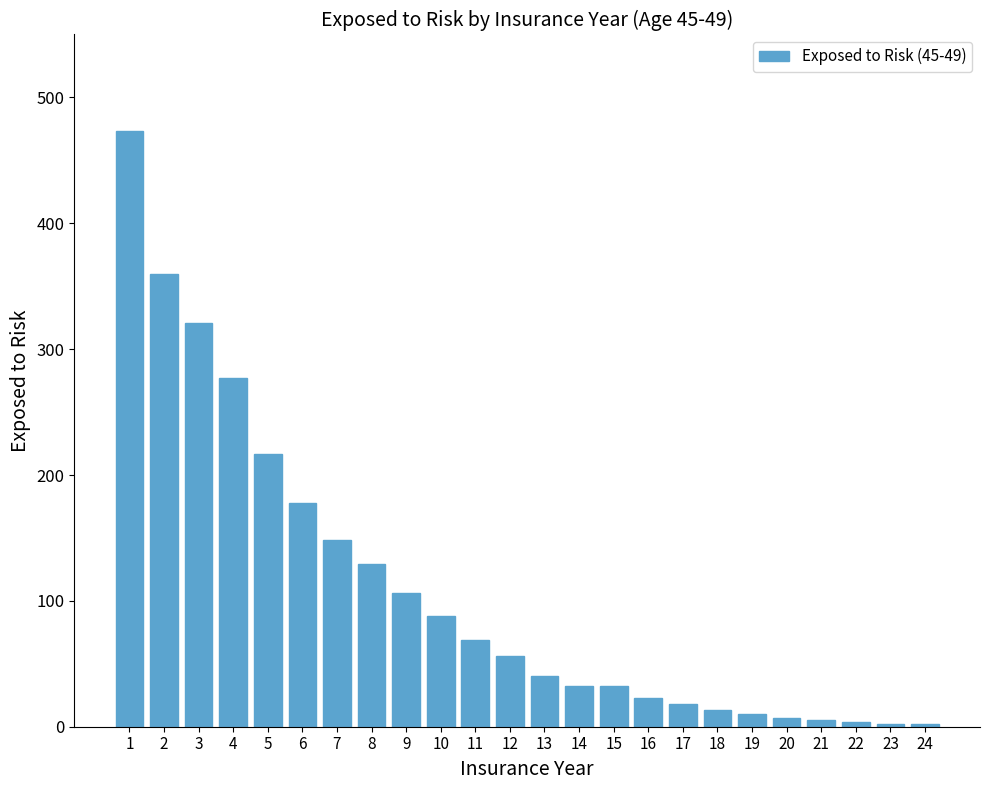

Where is the data nearest to the value 237?

5